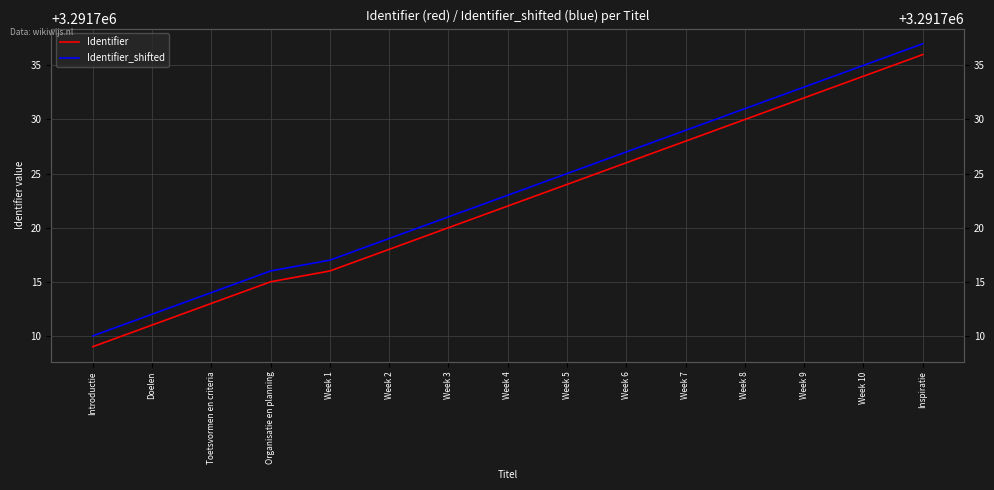

What is the sum of the Identifier values at Week 7 and Week 5?

6583452